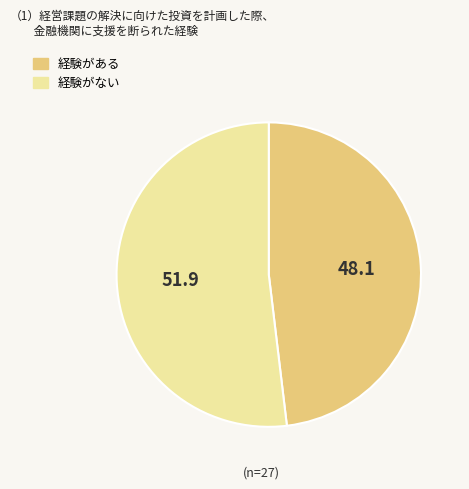

Is there a majority slice in this chart?

Yes